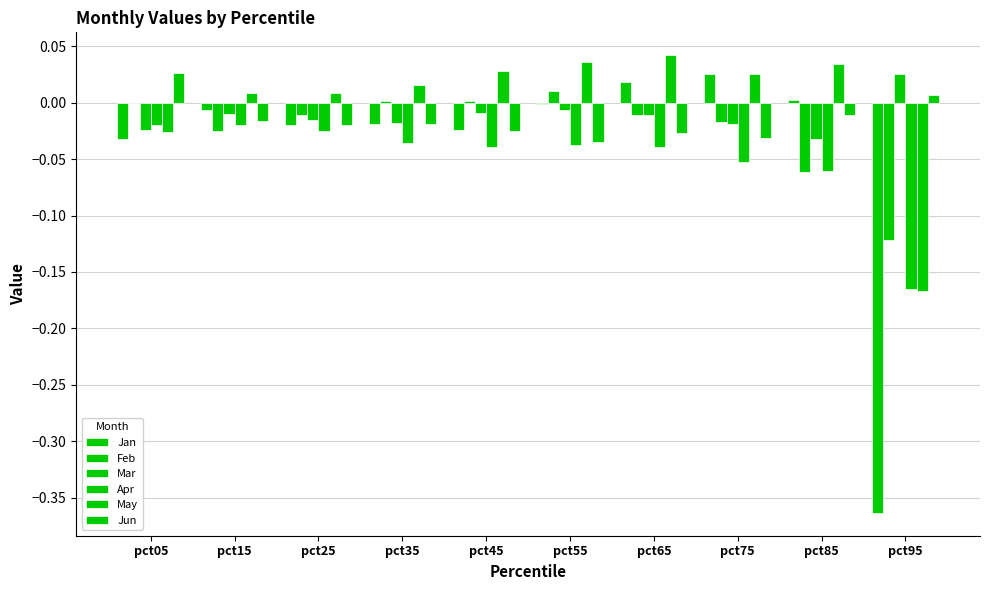

Where does the Mar series first go above 0?

pct95